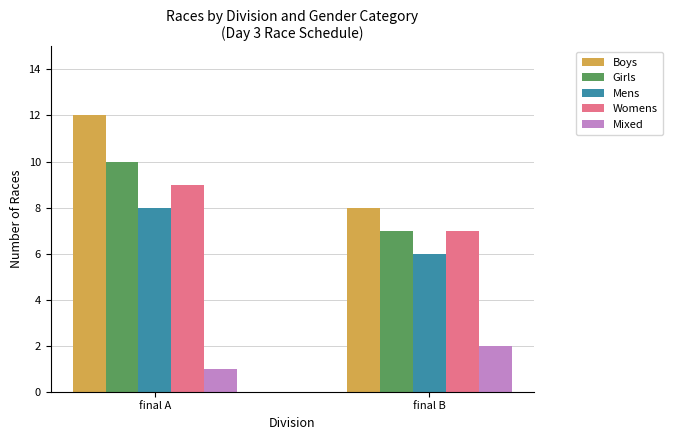

What is the value of the Girls bar at the 2nd from the left?

7